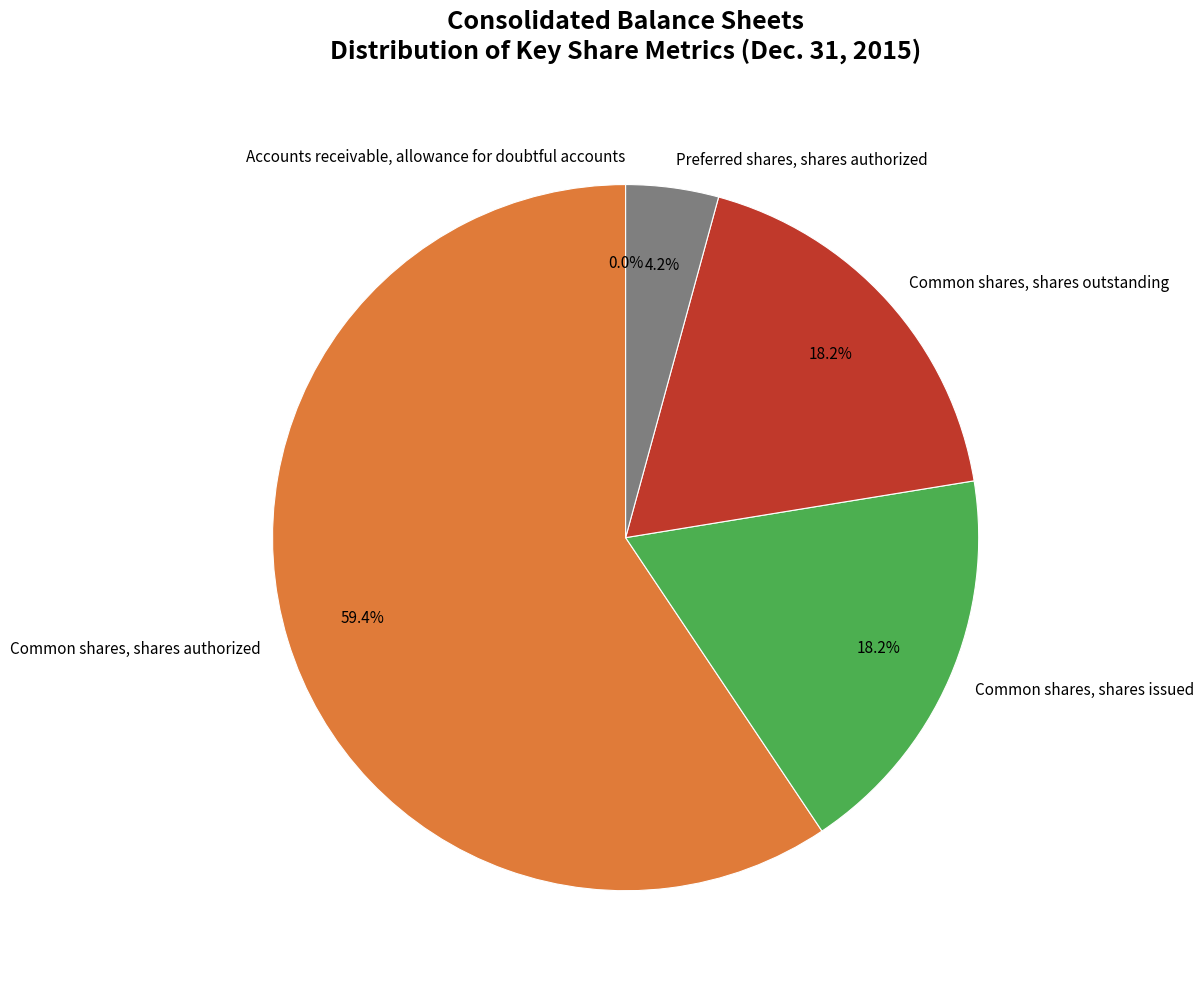

Which category has the biggest portion of the pie?

Common shares, shares authorized